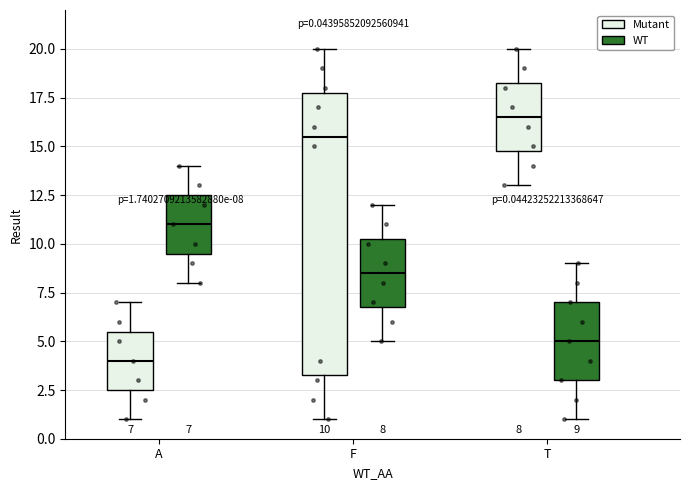

Which box's median line is the highest?

T (Mutant)